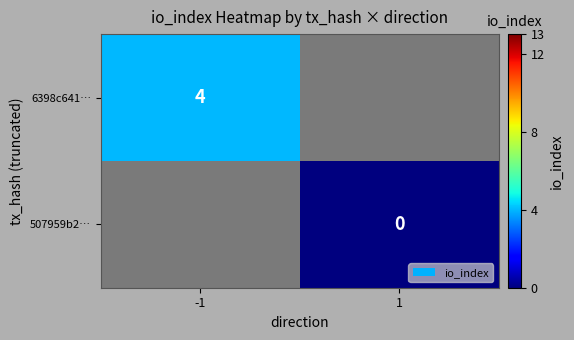

The 6398c641… series shows 4 at -1. True or false?

True